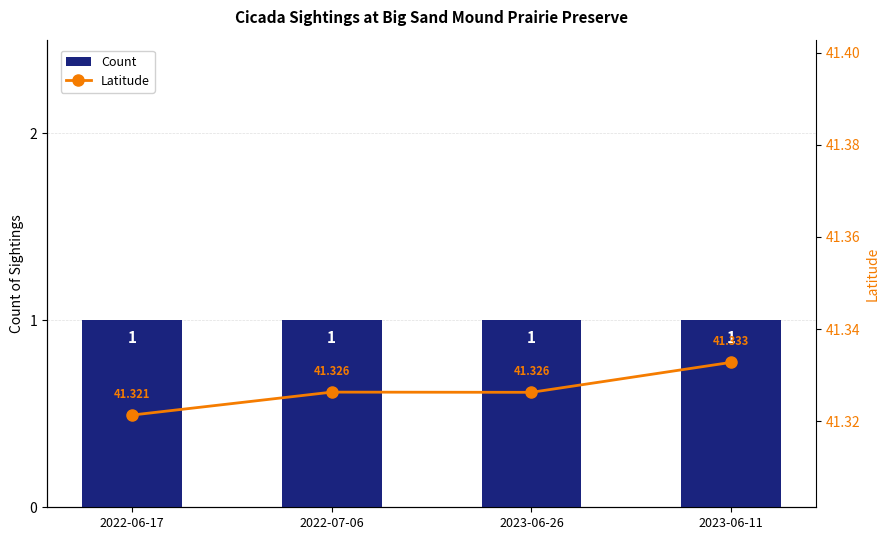

What is the label of the 3rd bar from the left?

2023-06-26